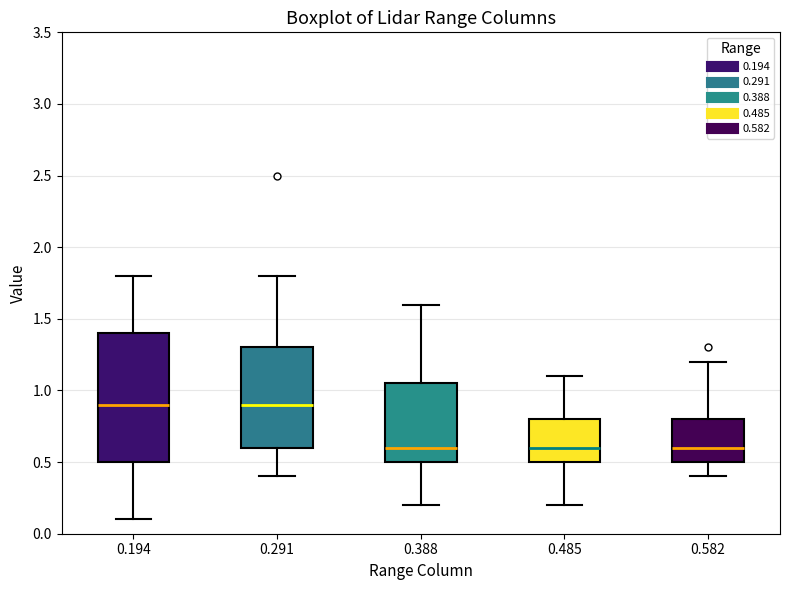

Reading left to right, read every box against the y-axis: the position of its median line, the range the box covers, and the ends of its whiskers. The values are not printed on the chart, so give them approximately, as read against the axis.

0.194: median 0.90, box 0.50 to 1.40, whiskers 0.10 to 1.80
0.291: median 0.90, box 0.60 to 1.30, whiskers 0.40 to 1.80
0.388: median 0.60, box 0.50 to 1.05, whiskers 0.20 to 1.60
0.485: median 0.60, box 0.50 to 0.80, whiskers 0.20 to 1.10
0.582: median 0.60, box 0.50 to 0.80, whiskers 0.40 to 1.20